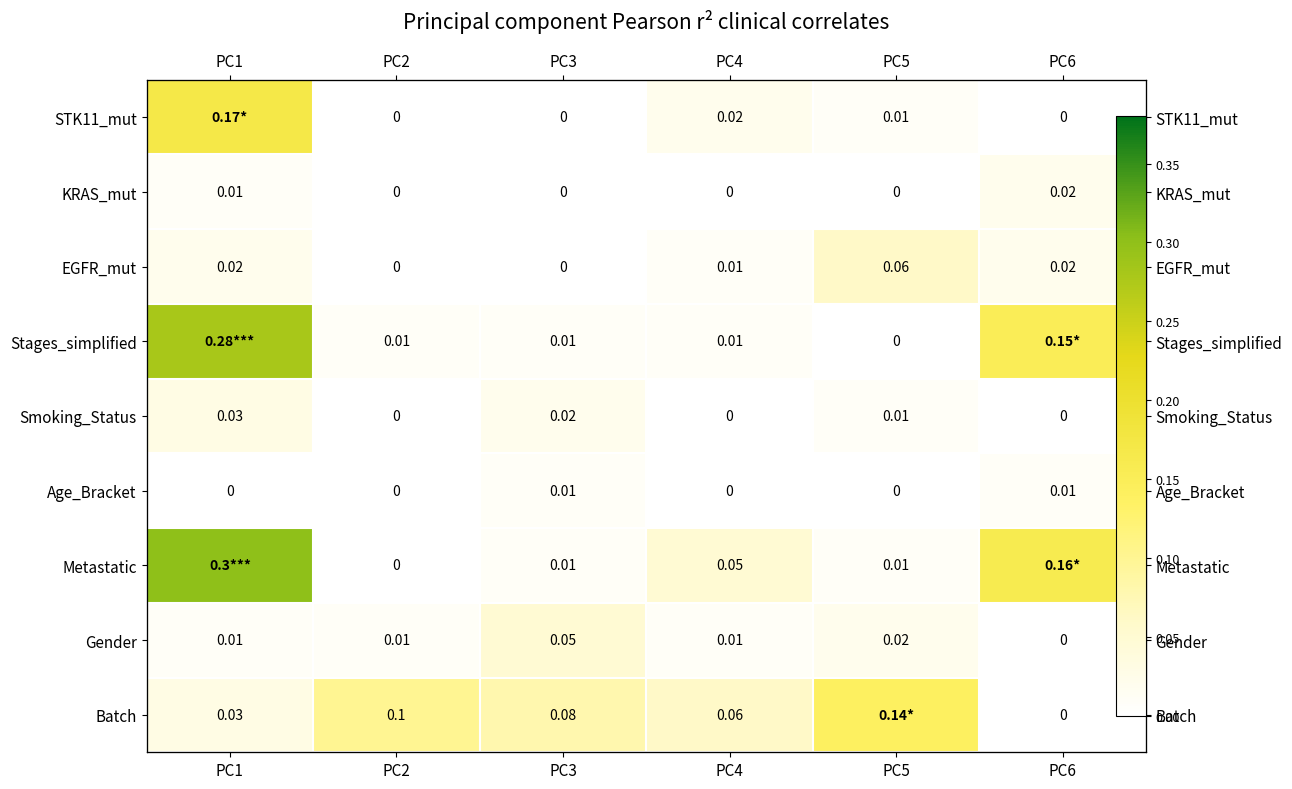

The Metastatic series shows 0.0 at PC3. True or false?

False